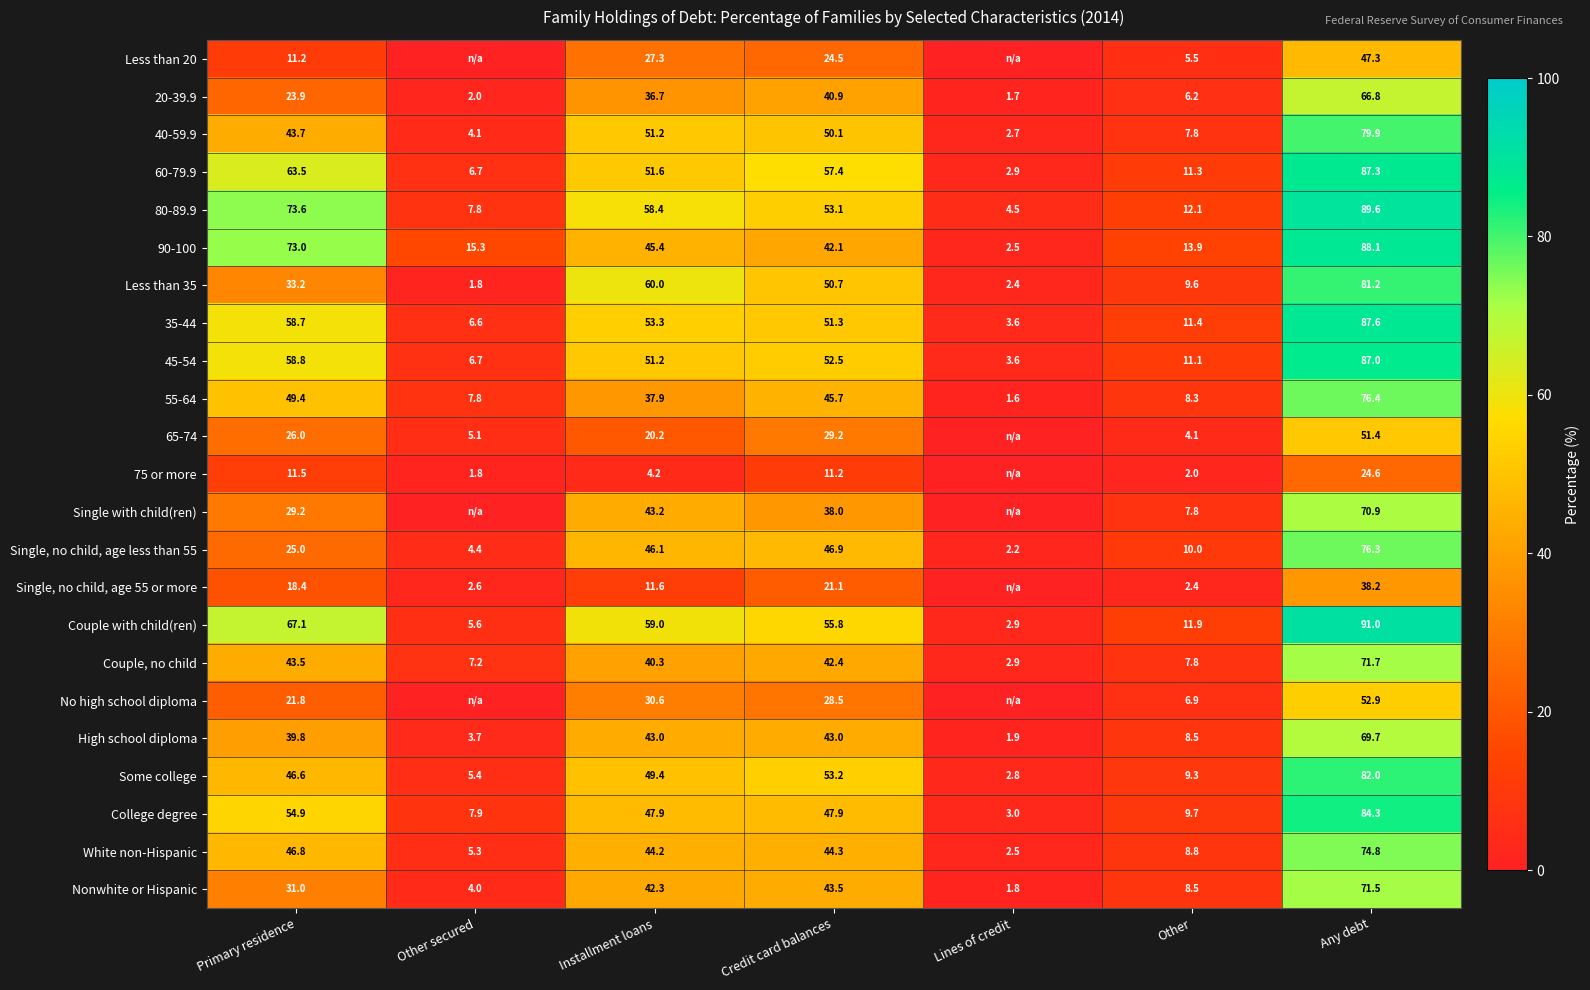

What is the total value across all series at Installment loans?

955.0